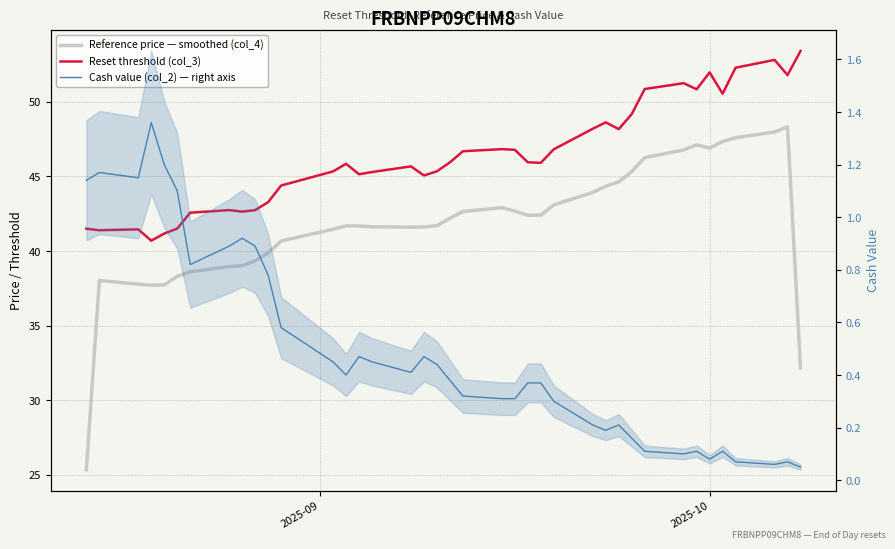

What is the minimum value for Reset threshold (col_3)?

40.7